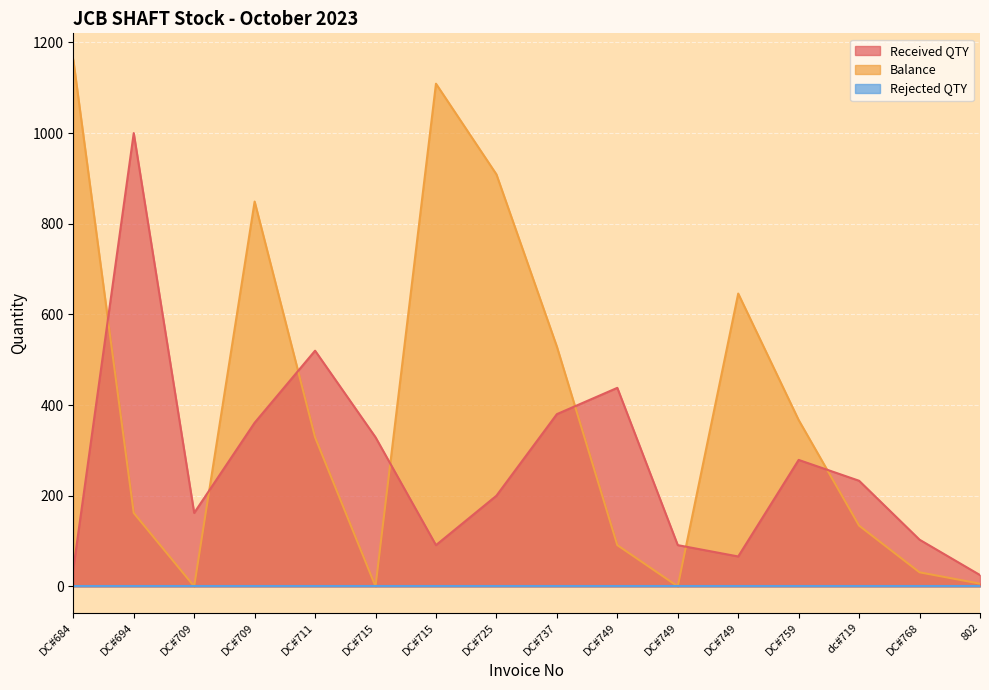

Read the Received QTY value at DC#737.

380